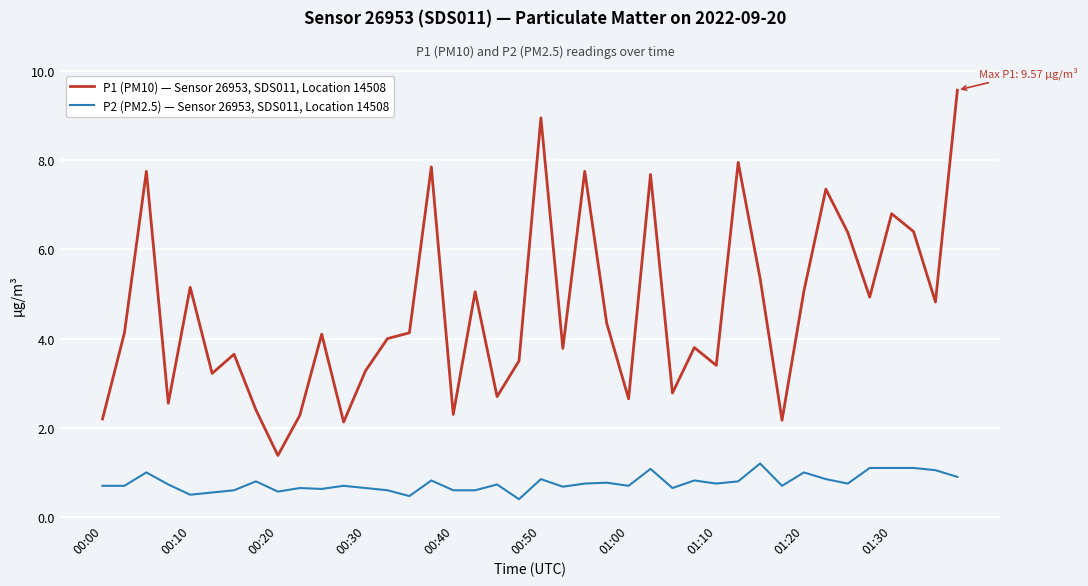

True or false: P2 (PM2.5) — Sensor 26953, SDS011, Location 14508 and P1 (PM10) — Sensor 26953, SDS011, Location 14508 intersect in this chart.

False